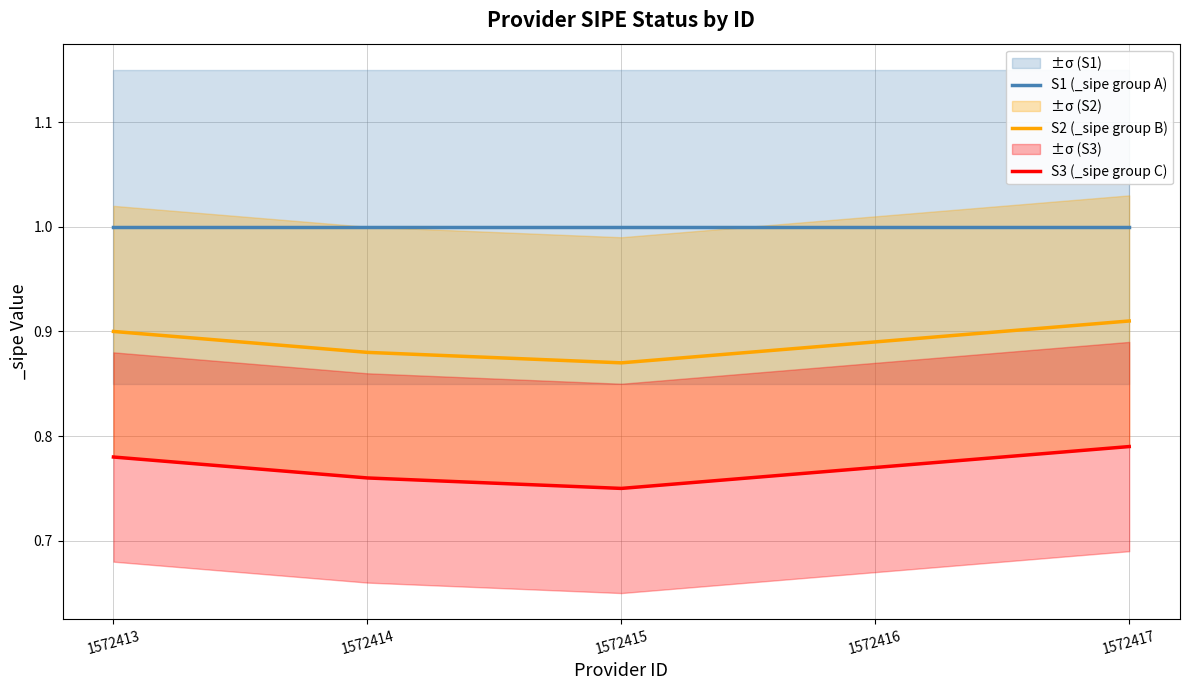

True or false: S1 (_sipe group A) and S3 (_sipe group C) cross at least once.

False